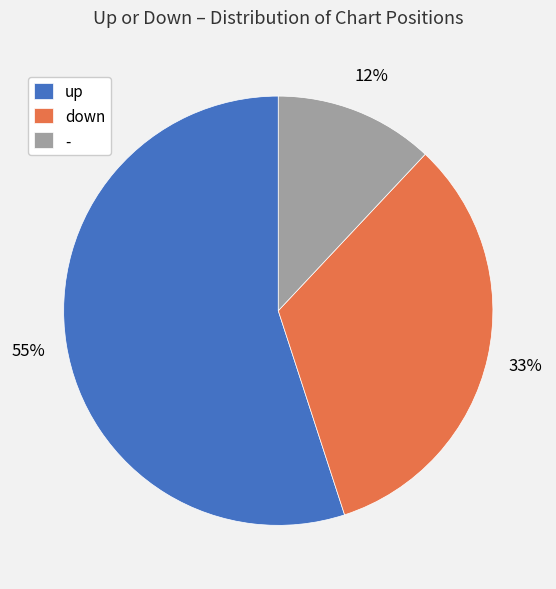

How many slices are in this pie chart?

3